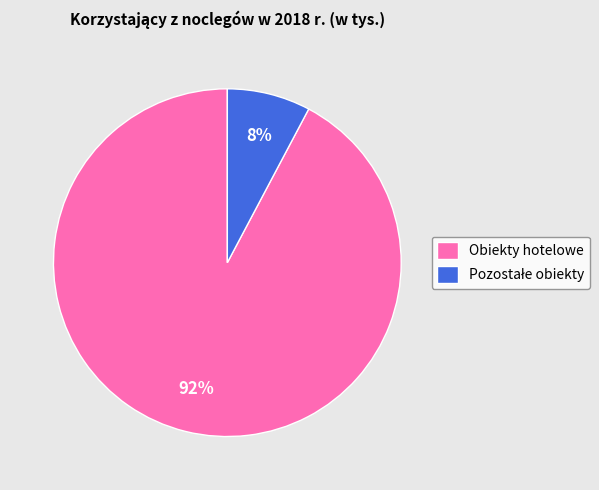

What percentage is the Obiekty hotelowe slice, to the nearest percent?

92%